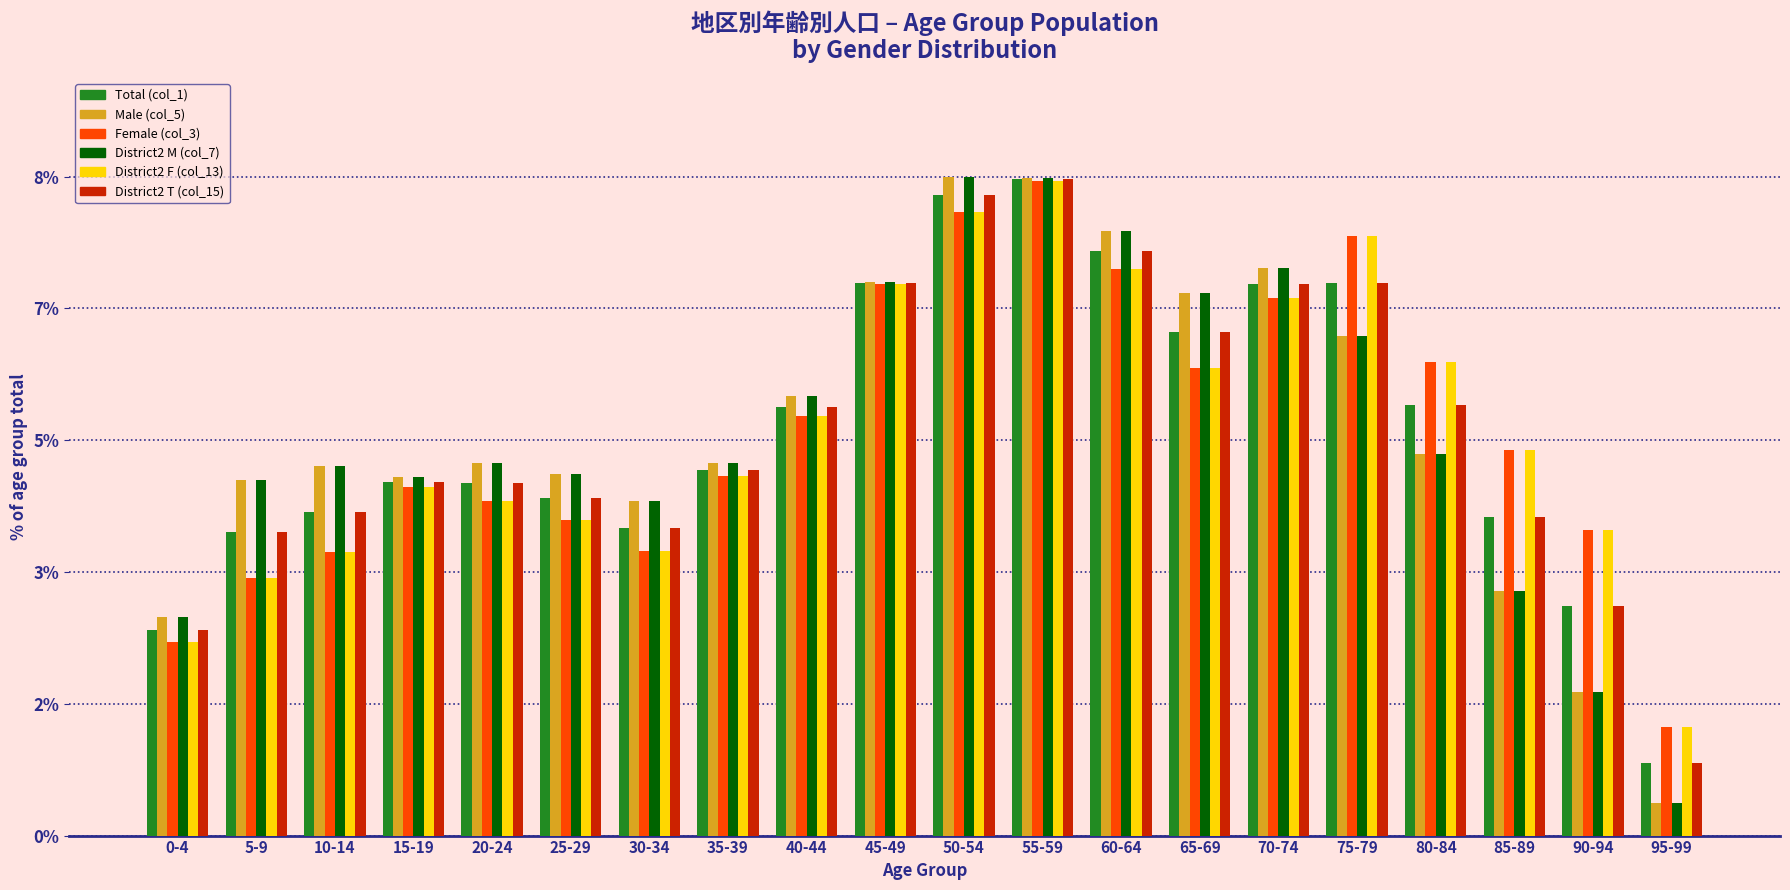

True or false: Male (col_5) has a value of 0.9 at 10-14.

False